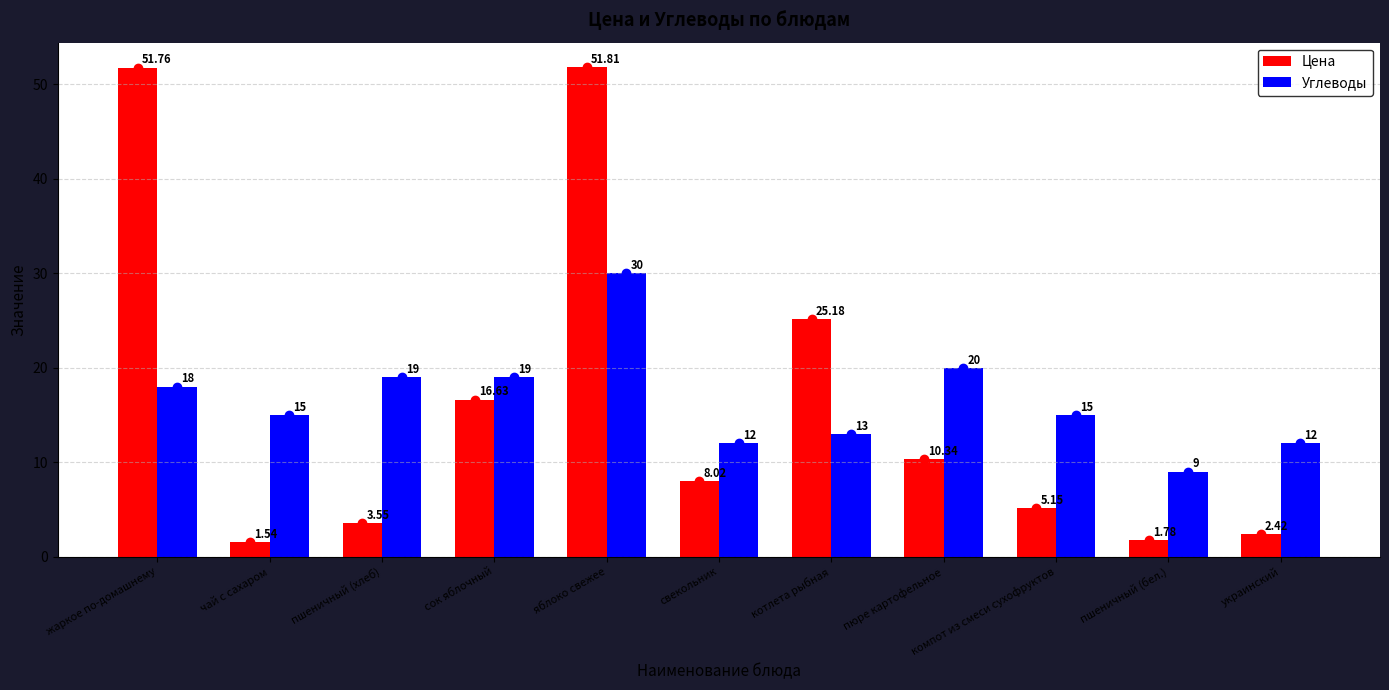

Which label corresponds to the smallest value in the chart?

чай с сахаром